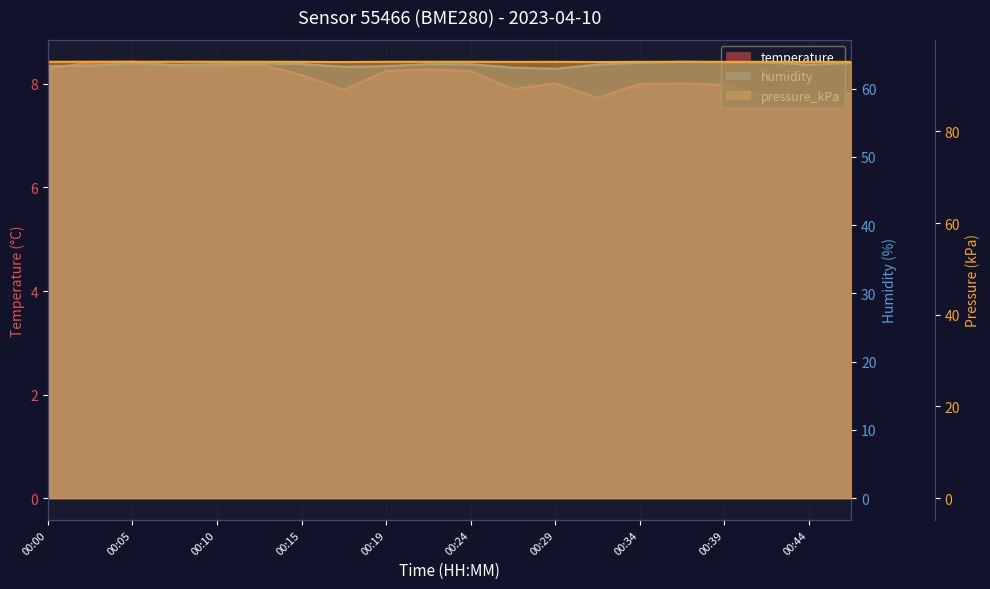

How many values in the humidity series exceed 63?

19